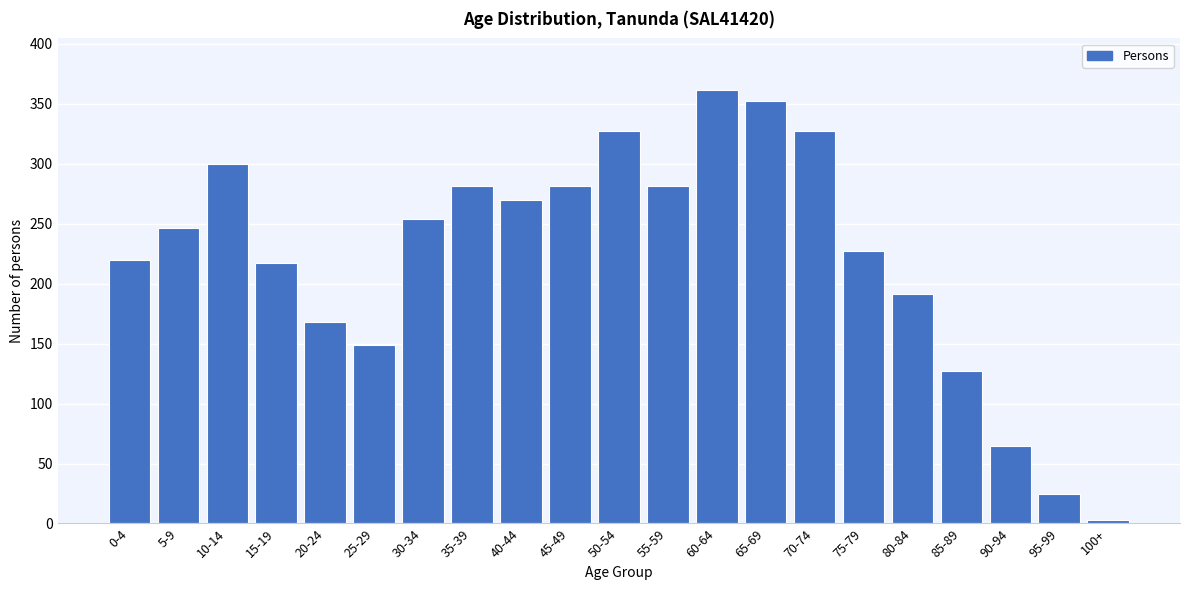

Reading left to right, extract all data points from this chart.

220	246	300	217	168	149	254	281	270	281	327	281	361	352	327	227	191	127	65	25	3